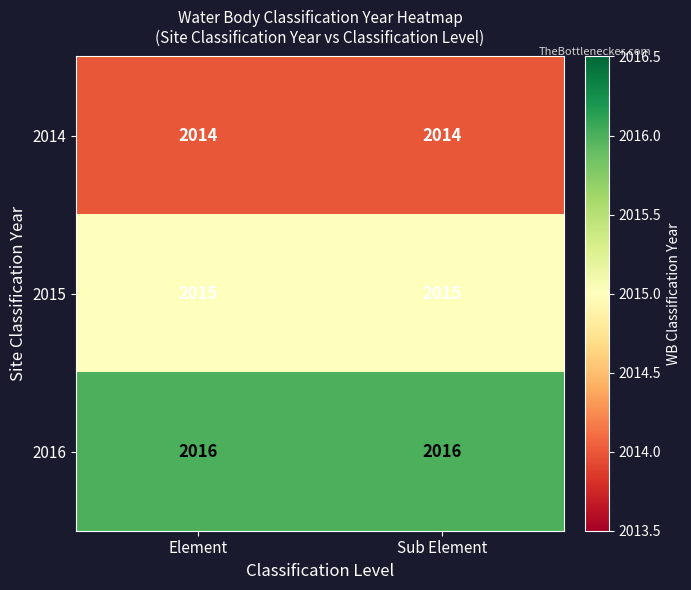

What is the spread (max minus min) of values at Sub Element?

2